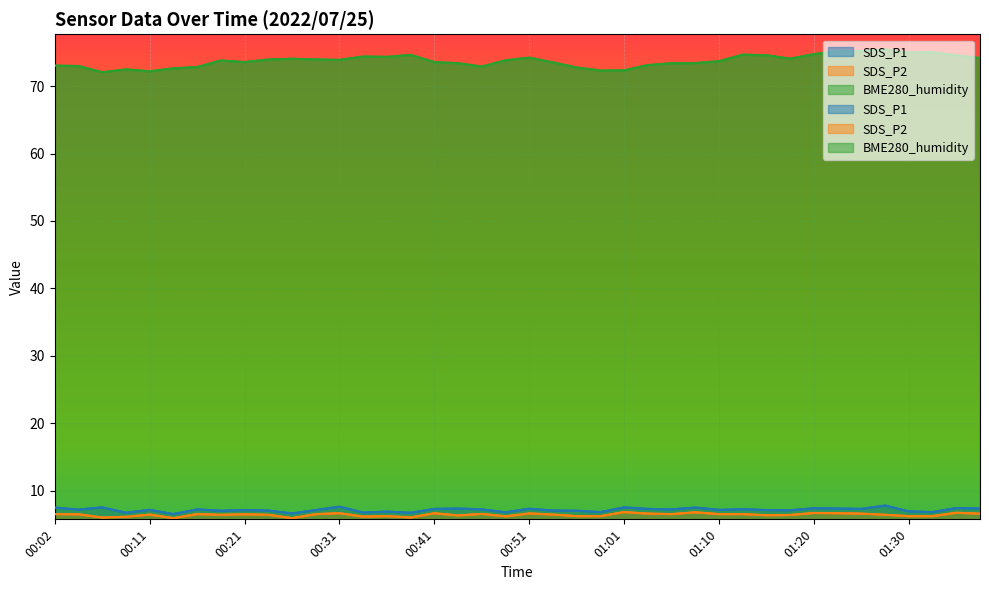

Does the chart display data point markers on the line(s)?

No